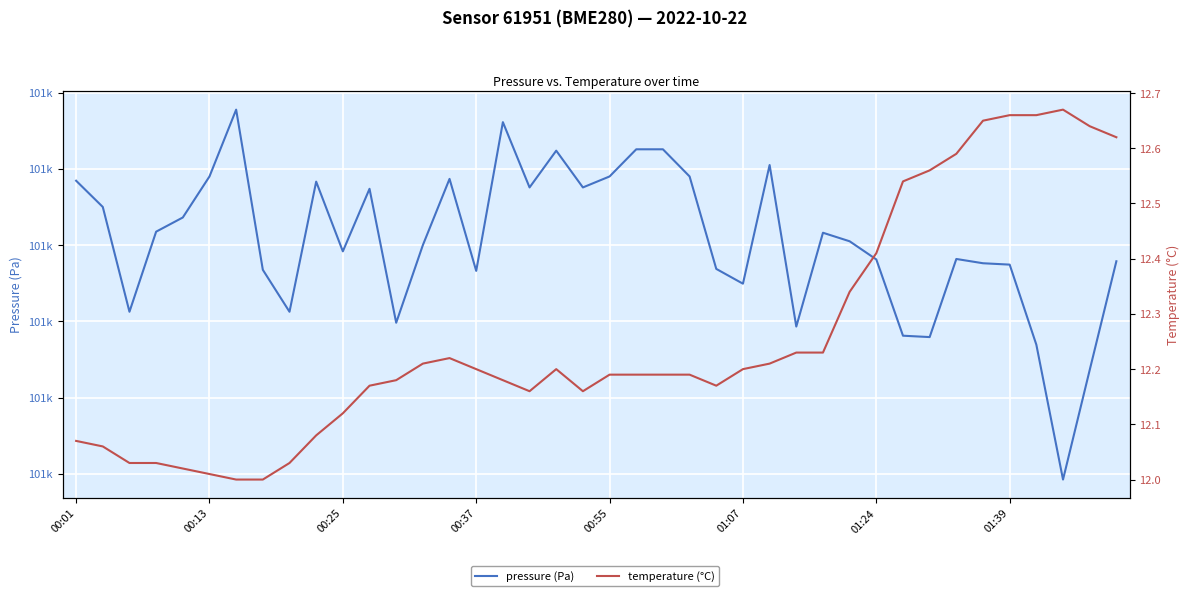

How many lines are shown in the chart?

2